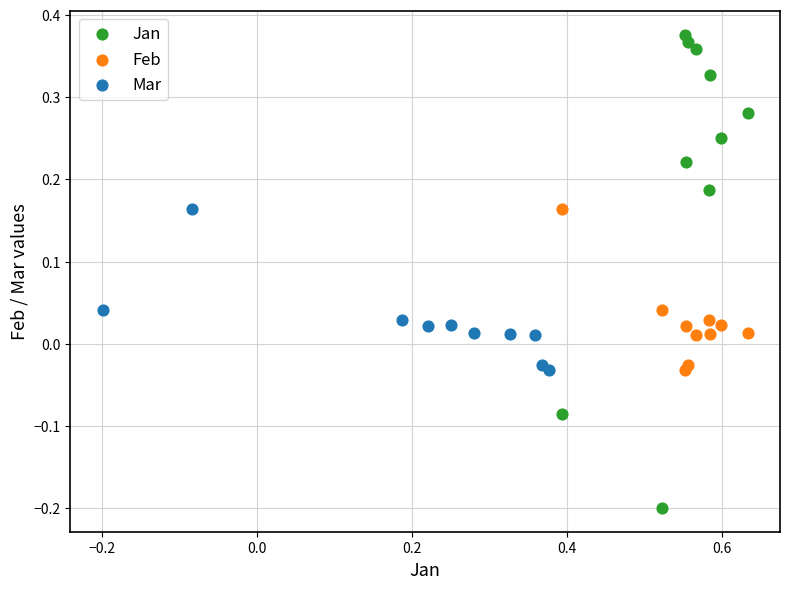

Which series contains the highest Y value?

Jan